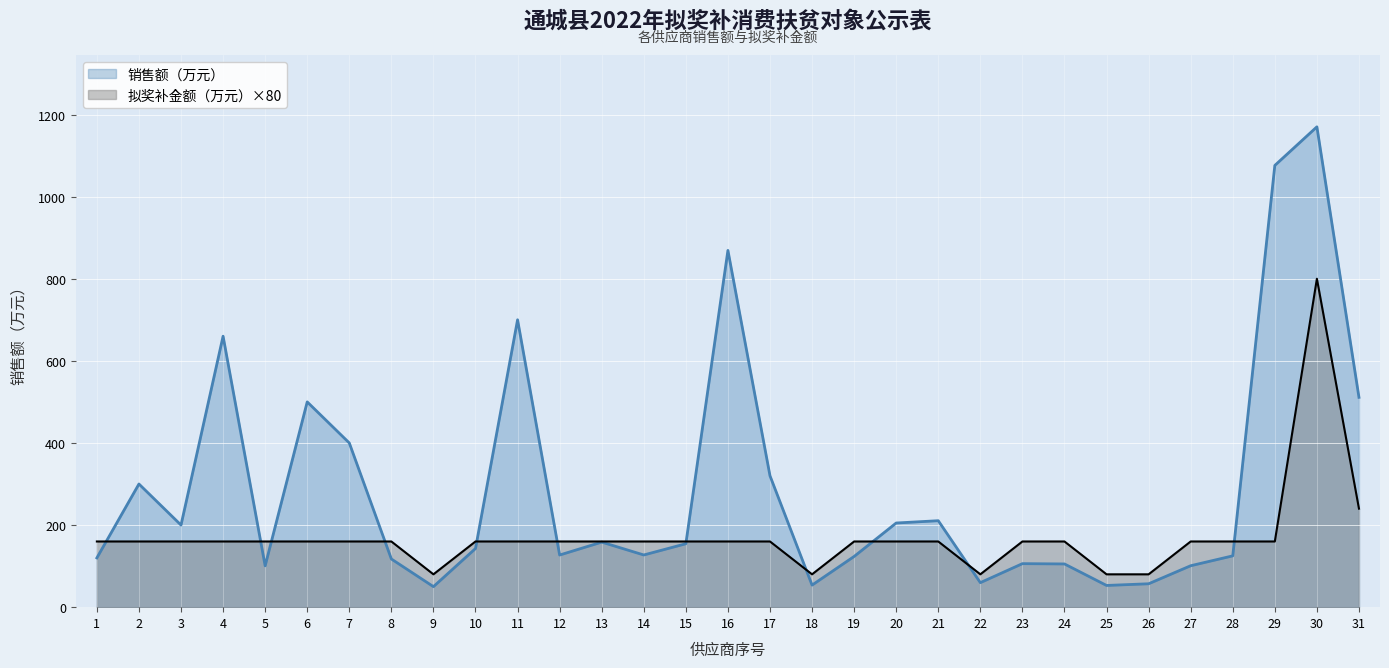

What is the highest value of the 销售额（万元） series?

1170.0